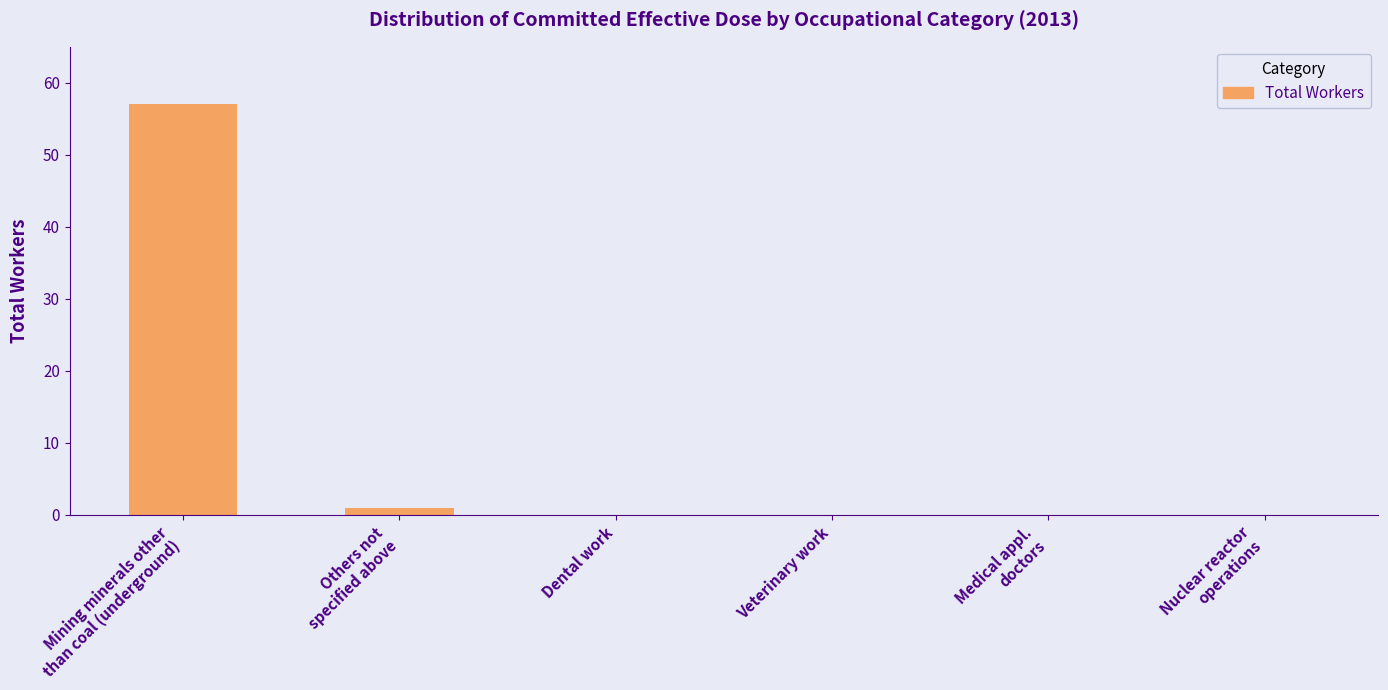

Does the chart contain stacked bars?

No